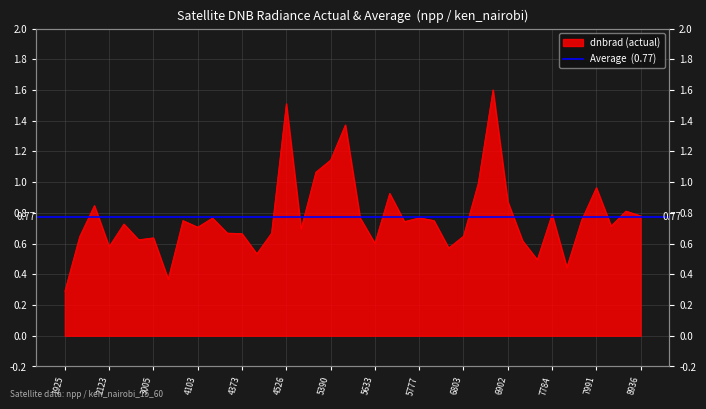

What is the maximum value shown in the chart?

1.6